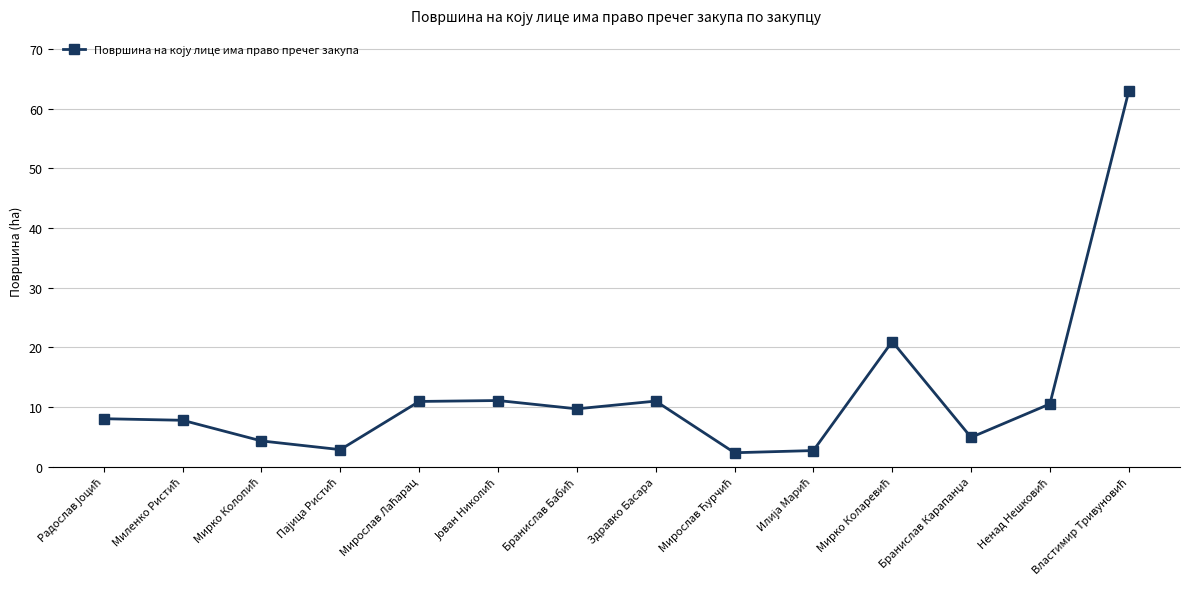

True or false: there are more than 0 points higher than both neighbors.

True